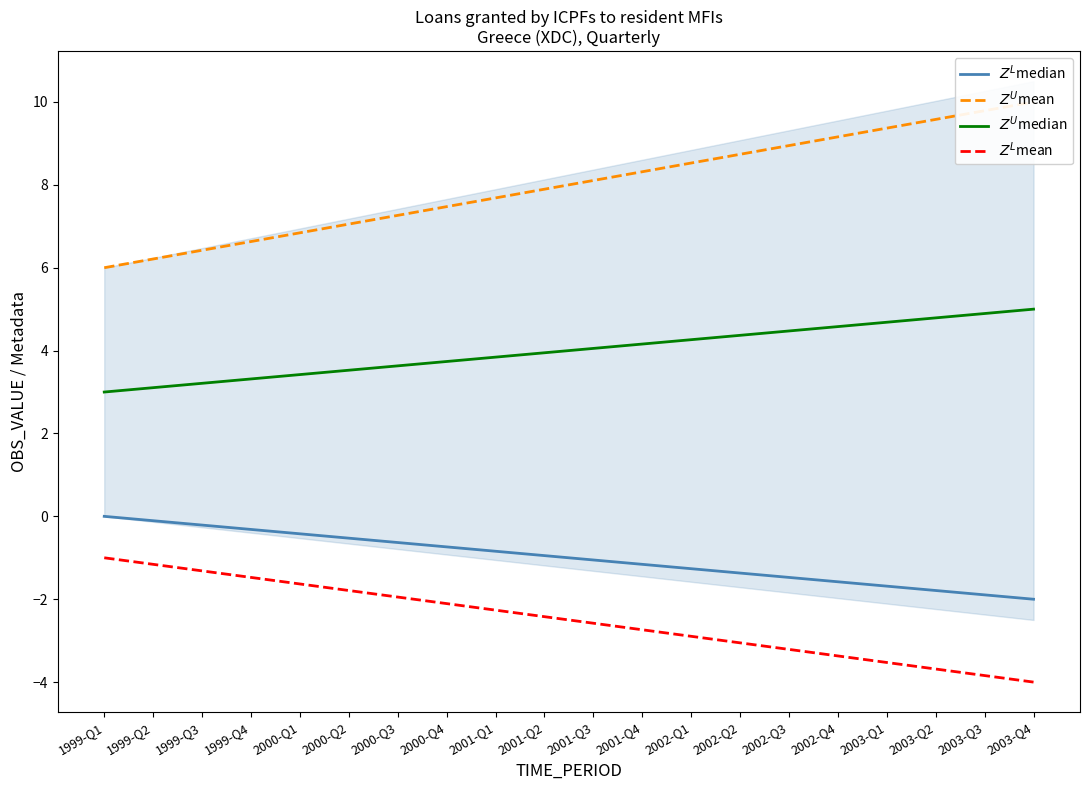

What is the label of the 3rd point from the left?

1999-Q3